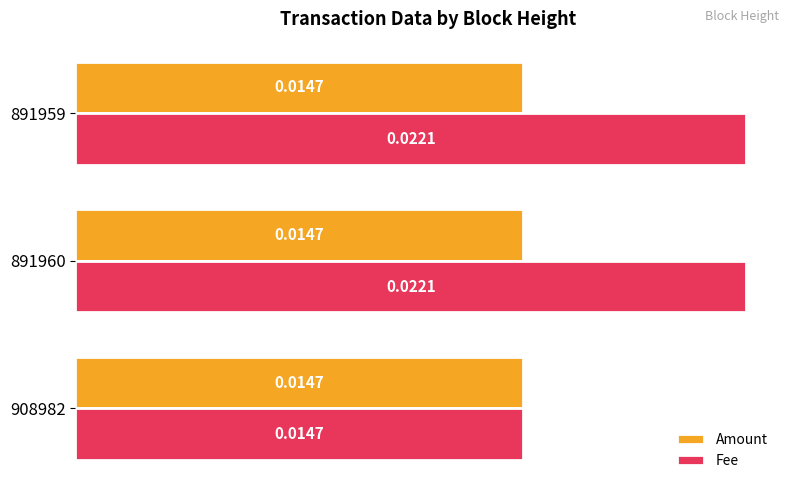

Which series has the widest spread of values?

Fee